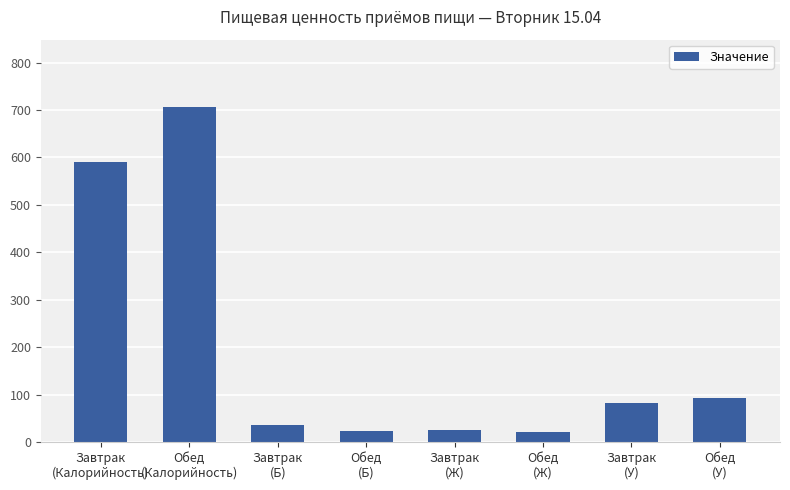

Does the chart contain stacked bars?

No